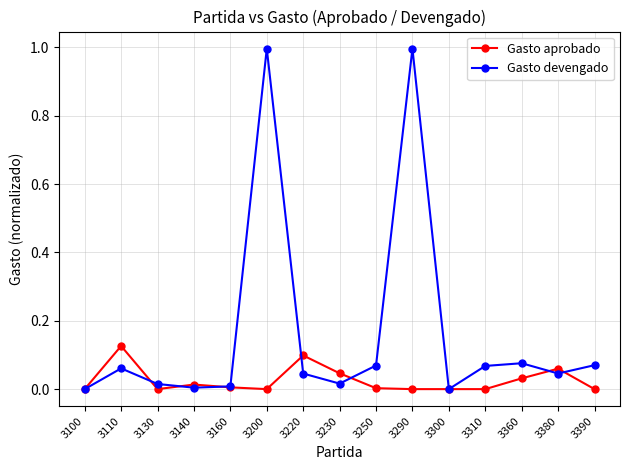

What is the difference between the maximum and minimum values in the Gasto devengado series?

1.0